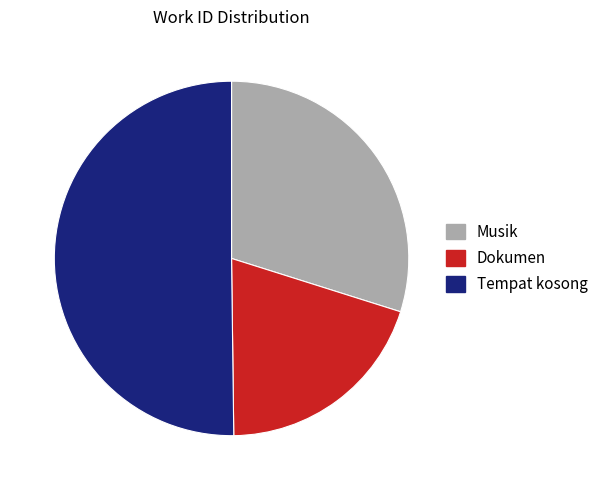

Between Tempat kosong and Musik, which is larger?

Tempat kosong